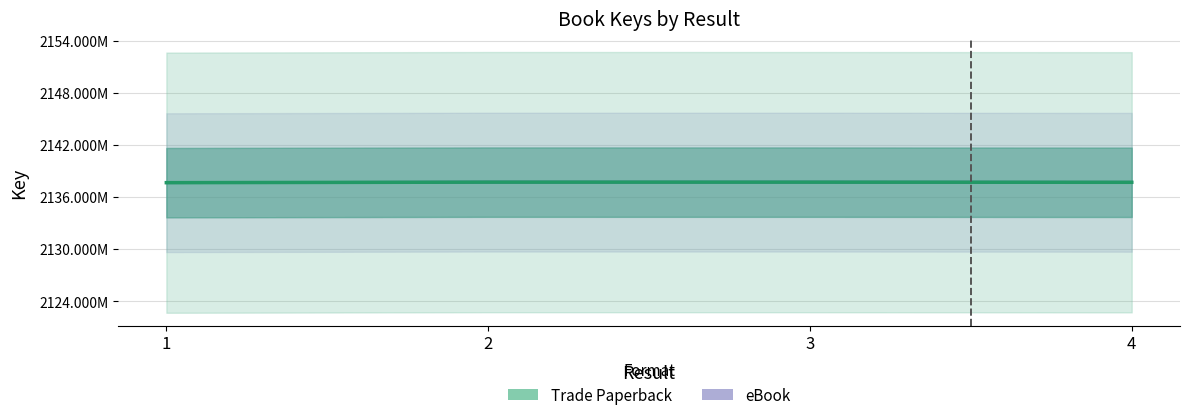

Reading left to right, extract all data points from this chart.

eBook: 2137649689	2137710889	2137709665	2137692757
Trade Paperback: 2137649689	2137710889	2137709665	2137692757